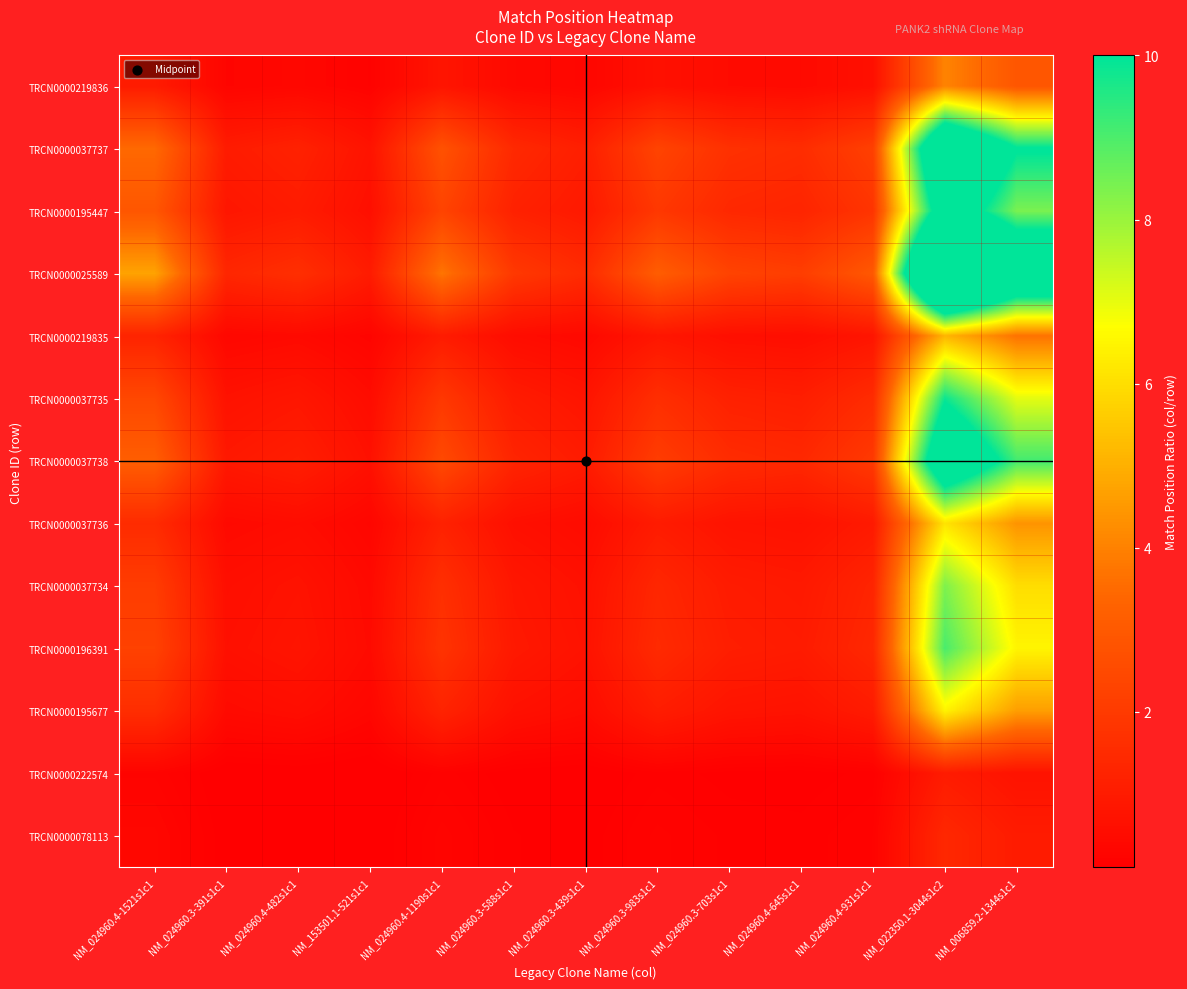

Reading left to right, transcribe all the data shown in this chart.

TRCN0000219836: NM_024960.4-1521s1c1=1.0	NM_024960.3-391s1c1=0.3	NM_024960.4-482s1c1=0.3	NM_153501.1-521s1c1=0.2	NM_024960.4-1190s1c1=0.8	NM_024960.3-588s1c1=0.4	NM_024960.3-439s1c1=0.3	NM_024960.3-983s1c1=0.7	NM_024960.3-703s1c1=0.5	NM_024960.4-645s1c1=0.4	NM_024960.4-931s1c1=0.6	NM_022350.1-3044s1c2=4.0	NM_006859.2-1344s1c1=2.9
TRCN0000037737: NM_024960.4-1521s1c1=3.5	NM_024960.3-391s1c1=1.0	NM_024960.4-482s1c1=1.2	NM_153501.1-521s1c1=0.7	NM_024960.4-1190s1c1=2.8	NM_024960.3-588s1c1=1.4	NM_024960.3-439s1c1=1.1	NM_024960.3-983s1c1=2.3	NM_024960.3-703s1c1=1.7	NM_024960.4-645s1c1=1.6	NM_024960.4-931s1c1=2.2	NM_022350.1-3044s1c2=14.1	NM_006859.2-1344s1c1=10.1
TRCN0000195447: NM_024960.4-1521s1c1=2.9	NM_024960.3-391s1c1=0.8	NM_024960.4-482s1c1=1.0	NM_153501.1-521s1c1=0.6	NM_024960.4-1190s1c1=2.3	NM_024960.3-588s1c1=1.2	NM_024960.3-439s1c1=0.9	NM_024960.3-983s1c1=1.9	NM_024960.3-703s1c1=1.4	NM_024960.4-645s1c1=1.3	NM_024960.4-931s1c1=1.8	NM_022350.1-3044s1c2=11.7	NM_006859.2-1344s1c1=8.4
TRCN0000025589: NM_024960.4-1521s1c1=4.7	NM_024960.3-391s1c1=1.4	NM_024960.4-482s1c1=1.6	NM_153501.1-521s1c1=1.0	NM_024960.4-1190s1c1=3.7	NM_024960.3-588s1c1=1.9	NM_024960.3-439s1c1=1.5	NM_024960.3-983s1c1=3.1	NM_024960.3-703s1c1=2.3	NM_024960.4-645s1c1=2.1	NM_024960.4-931s1c1=3.0	NM_022350.1-3044s1c2=19.1	NM_006859.2-1344s1c1=13.7
TRCN0000219835: NM_024960.4-1521s1c1=1.3	NM_024960.3-391s1c1=0.4	NM_024960.4-482s1c1=0.4	NM_153501.1-521s1c1=0.3	NM_024960.4-1190s1c1=1.0	NM_024960.3-588s1c1=0.5	NM_024960.3-439s1c1=0.4	NM_024960.3-983s1c1=0.8	NM_024960.3-703s1c1=0.6	NM_024960.4-645s1c1=0.6	NM_024960.4-931s1c1=0.8	NM_022350.1-3044s1c2=5.1	NM_006859.2-1344s1c1=3.7
TRCN0000037735: NM_024960.4-1521s1c1=2.4	NM_024960.3-391s1c1=0.7	NM_024960.4-482s1c1=0.8	NM_153501.1-521s1c1=0.5	NM_024960.4-1190s1c1=1.9	NM_024960.3-588s1c1=1.0	NM_024960.3-439s1c1=0.8	NM_024960.3-983s1c1=1.6	NM_024960.3-703s1c1=1.2	NM_024960.4-645s1c1=1.1	NM_024960.4-931s1c1=1.5	NM_022350.1-3044s1c2=9.8	NM_006859.2-1344s1c1=7.0
TRCN0000037738: NM_024960.4-1521s1c1=3.1	NM_024960.3-391s1c1=0.9	NM_024960.4-482s1c1=1.1	NM_153501.1-521s1c1=0.7	NM_024960.4-1190s1c1=2.5	NM_024960.3-588s1c1=1.3	NM_024960.3-439s1c1=1.0	NM_024960.3-983s1c1=2.1	NM_024960.3-703s1c1=1.5	NM_024960.4-645s1c1=1.4	NM_024960.4-931s1c1=2.0	NM_022350.1-3044s1c2=12.7	NM_006859.2-1344s1c1=9.1
TRCN0000037736: NM_024960.4-1521s1c1=1.5	NM_024960.3-391s1c1=0.4	NM_024960.4-482s1c1=0.5	NM_153501.1-521s1c1=0.3	NM_024960.4-1190s1c1=1.2	NM_024960.3-588s1c1=0.6	NM_024960.3-439s1c1=0.5	NM_024960.3-983s1c1=1.0	NM_024960.3-703s1c1=0.7	NM_024960.4-645s1c1=0.7	NM_024960.4-931s1c1=1.0	NM_022350.1-3044s1c2=6.1	NM_006859.2-1344s1c1=4.4
TRCN0000037734: NM_024960.4-1521s1c1=2.1	NM_024960.3-391s1c1=0.6	NM_024960.4-482s1c1=0.7	NM_153501.1-521s1c1=0.4	NM_024960.4-1190s1c1=1.6	NM_024960.3-588s1c1=0.9	NM_024960.3-439s1c1=0.7	NM_024960.3-983s1c1=1.4	NM_024960.3-703s1c1=1.0	NM_024960.4-645s1c1=0.9	NM_024960.4-931s1c1=1.3	NM_022350.1-3044s1c2=8.4	NM_006859.2-1344s1c1=6.0
TRCN0000196391: NM_024960.4-1521s1c1=2.2	NM_024960.3-391s1c1=0.6	NM_024960.4-482s1c1=0.8	NM_153501.1-521s1c1=0.5	NM_024960.4-1190s1c1=1.8	NM_024960.3-588s1c1=0.9	NM_024960.3-439s1c1=0.7	NM_024960.3-983s1c1=1.5	NM_024960.3-703s1c1=1.1	NM_024960.4-645s1c1=1.0	NM_024960.4-931s1c1=1.4	NM_022350.1-3044s1c2=9.0	NM_006859.2-1344s1c1=6.5
TRCN0000195677: NM_024960.4-1521s1c1=1.6	NM_024960.3-391s1c1=0.5	NM_024960.4-482s1c1=0.5	NM_153501.1-521s1c1=0.3	NM_024960.4-1190s1c1=1.3	NM_024960.3-588s1c1=0.7	NM_024960.3-439s1c1=0.5	NM_024960.3-983s1c1=1.1	NM_024960.3-703s1c1=0.8	NM_024960.4-645s1c1=0.7	NM_024960.4-931s1c1=1.0	NM_022350.1-3044s1c2=6.4	NM_006859.2-1344s1c1=4.6
TRCN0000222574: NM_024960.4-1521s1c1=0.2	NM_024960.3-391s1c1=0.1	NM_024960.4-482s1c1=0.1	NM_153501.1-521s1c1=0.1	NM_024960.4-1190s1c1=0.2	NM_024960.3-588s1c1=0.1	NM_024960.3-439s1c1=0.1	NM_024960.3-983s1c1=0.2	NM_024960.3-703s1c1=0.1	NM_024960.4-645s1c1=0.1	NM_024960.4-931s1c1=0.2	NM_022350.1-3044s1c2=1.0	NM_006859.2-1344s1c1=0.7
TRCN0000078113: NM_024960.4-1521s1c1=0.3	NM_024960.3-391s1c1=0.1	NM_024960.4-482s1c1=0.1	NM_153501.1-521s1c1=0.1	NM_024960.4-1190s1c1=0.3	NM_024960.3-588s1c1=0.1	NM_024960.3-439s1c1=0.1	NM_024960.3-983s1c1=0.2	NM_024960.3-703s1c1=0.2	NM_024960.4-645s1c1=0.2	NM_024960.4-931s1c1=0.2	NM_022350.1-3044s1c2=1.4	NM_006859.2-1344s1c1=1.0